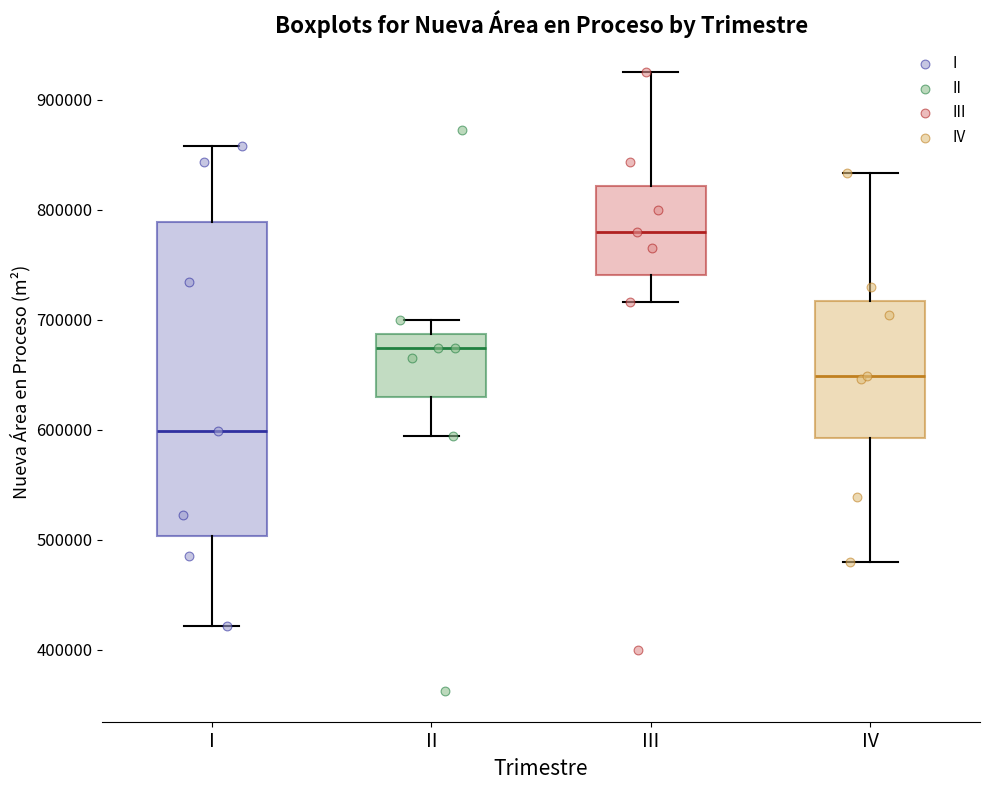

Comparing the boxes themselves (not the whiskers), which one is the tallest?

I